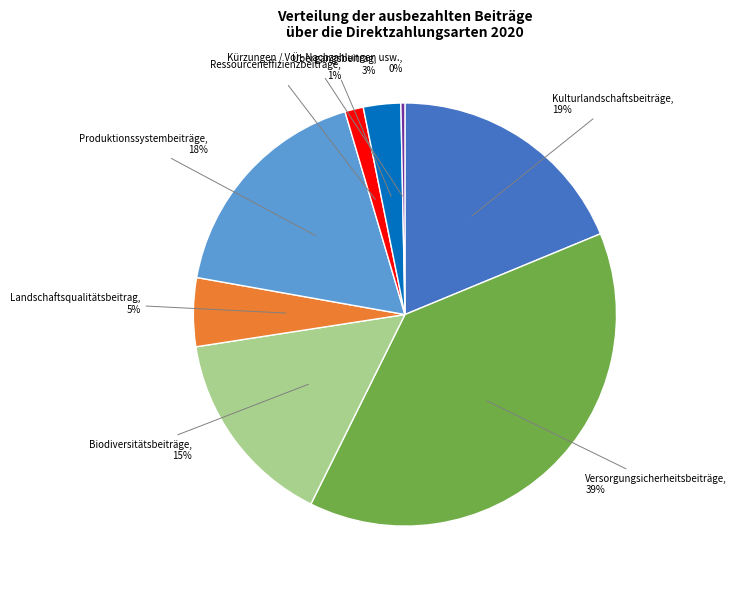

Rank the categories by value from lowest to highest.

Kürzungen / Vor- Nachzahlungen usw., Ressourceneffizienzbeiträge, Übergangsbeitrag, Landschaftsqualitätsbeitrag, Biodiversitätsbeiträge, Produktionssystembeiträge, Kulturlandschaftsbeiträge, Versorgungsicherheitsbeiträge